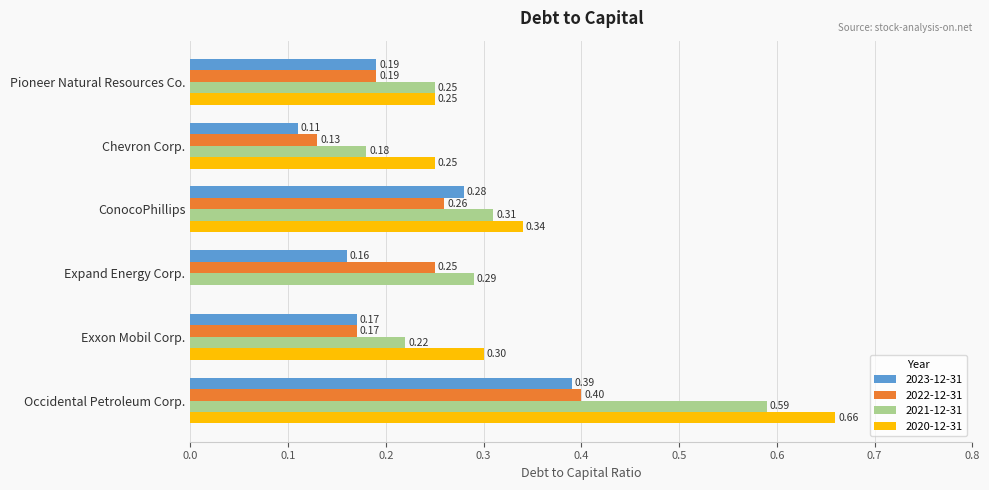

Where is 2020-12-31 nearest to the value 0?

Expand Energy Corp.